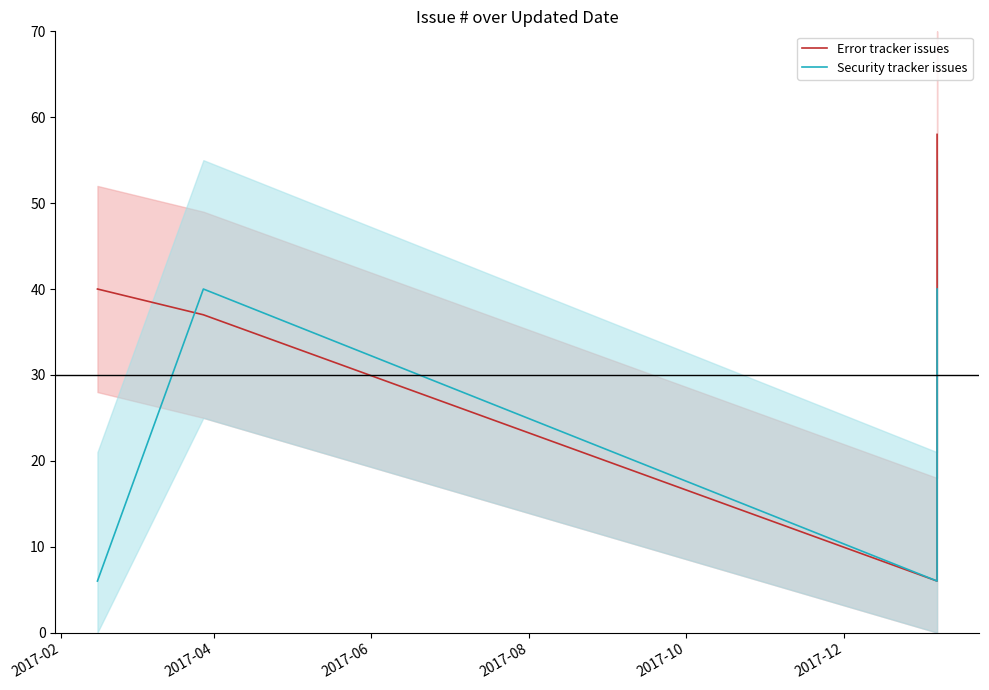

Does the chart have visible grid lines?

No